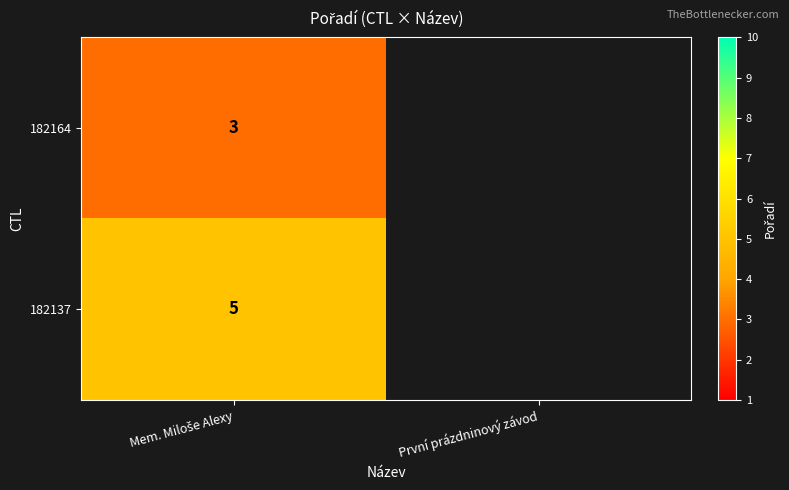

At Mem. Miloše Alexy, list the series in order from largest to smallest.

182137, 182164